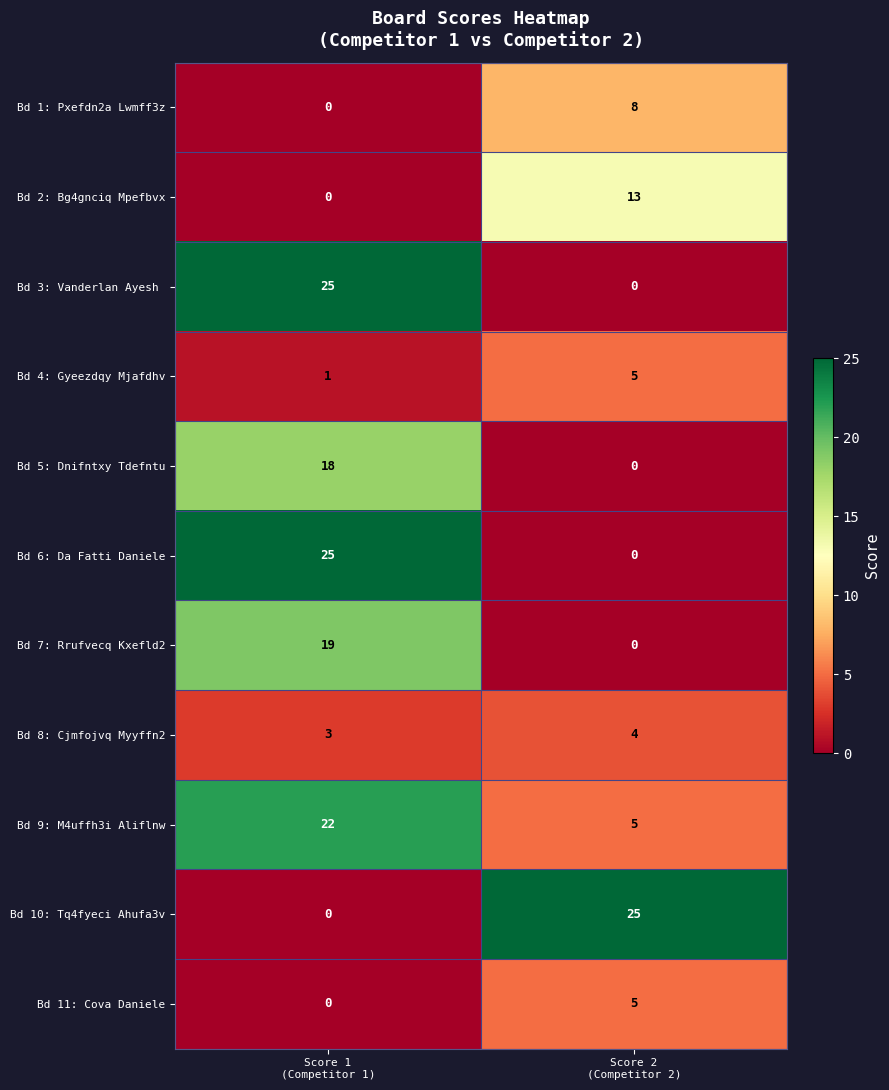

Which series has the largest total across all categories?

Bd 9: M4uffh3i Aliflnw